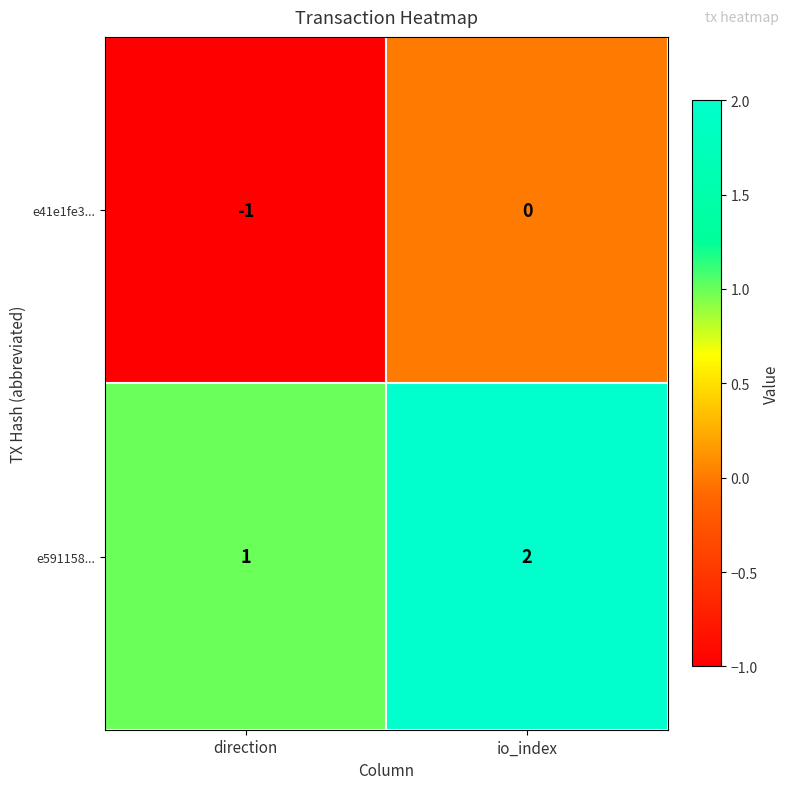

What is the sum of the e591158... values at direction and io_index?

3